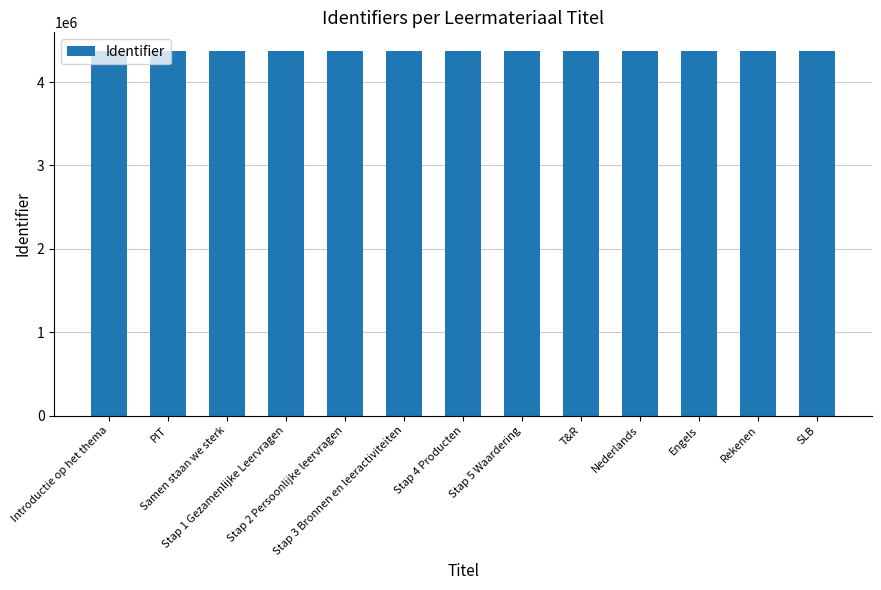

What is the sum of all values?

56914449